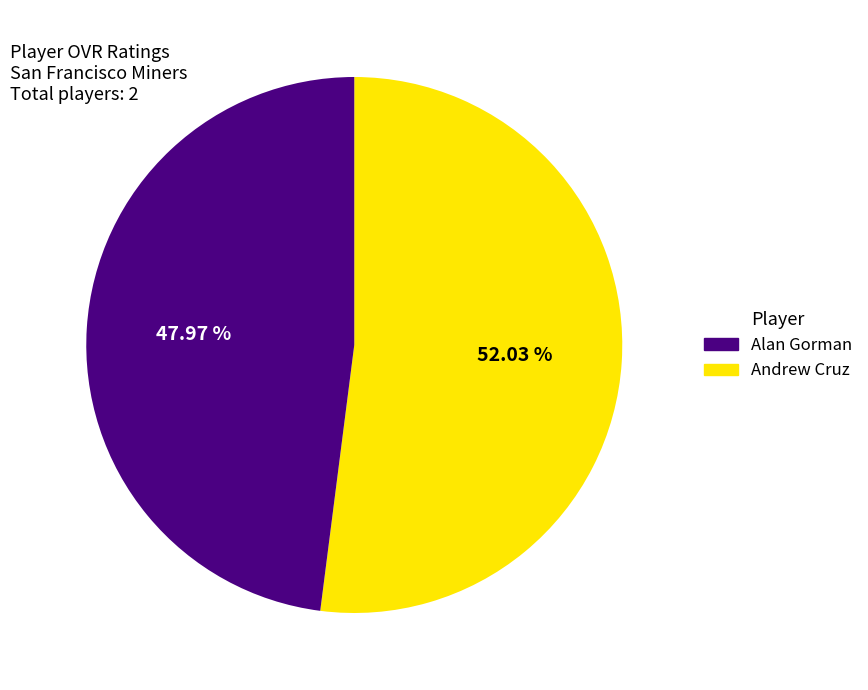

How many slices are in this pie chart?

2